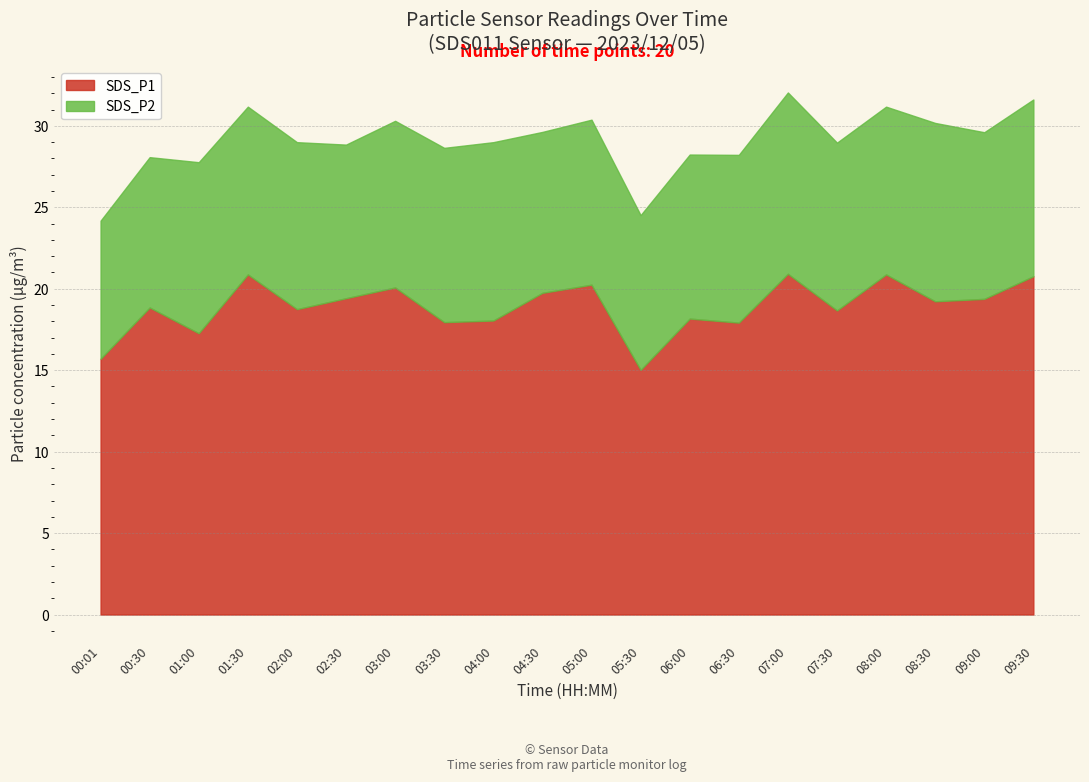

The SDS_P1 series shows 18.7 at 07:30. True or false?

True